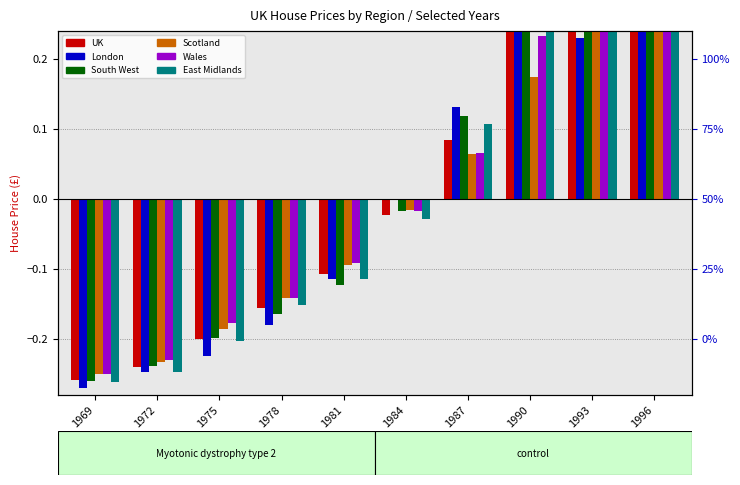

List the labels in order of Wales value, largest first.

1996, 1993, 1990, 1987, 1984, 1981, 1978, 1975, 1972, 1969